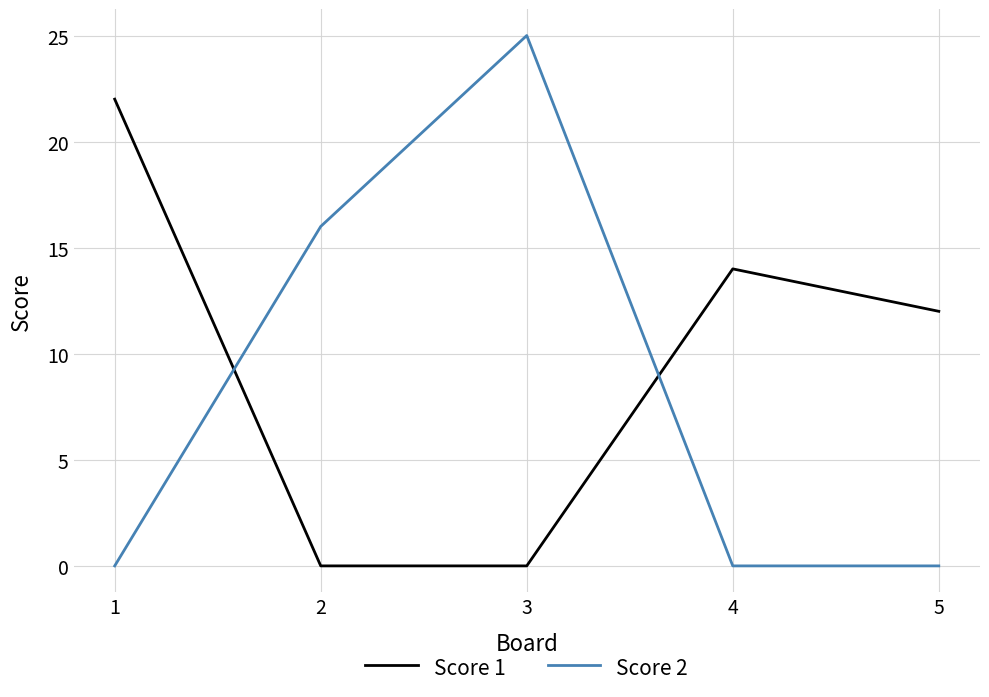

What is the difference between the Score 2 values at 2 and 5?

16